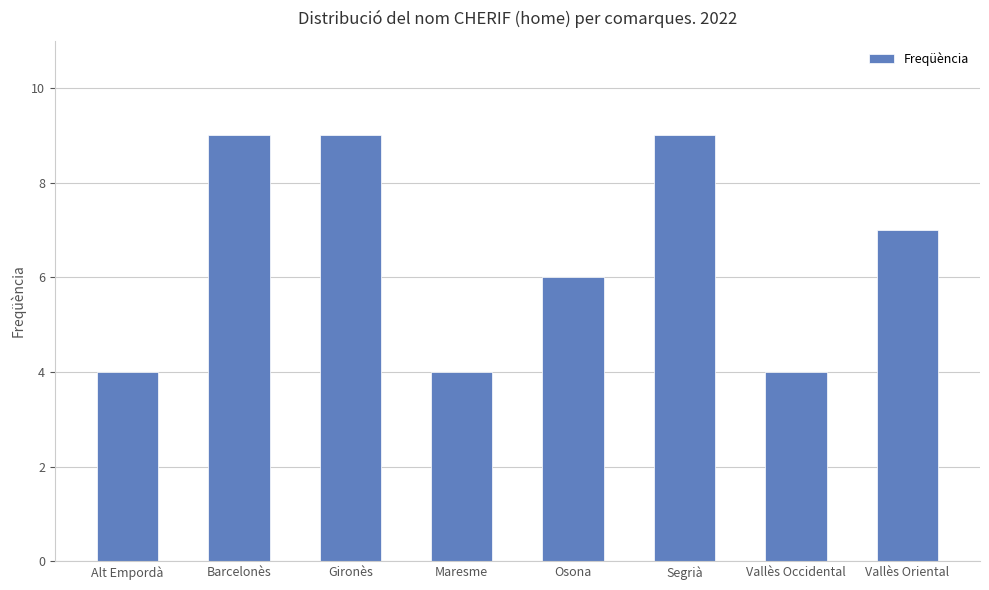

True or false: the data shows 4 at Vallès Occidental.

True